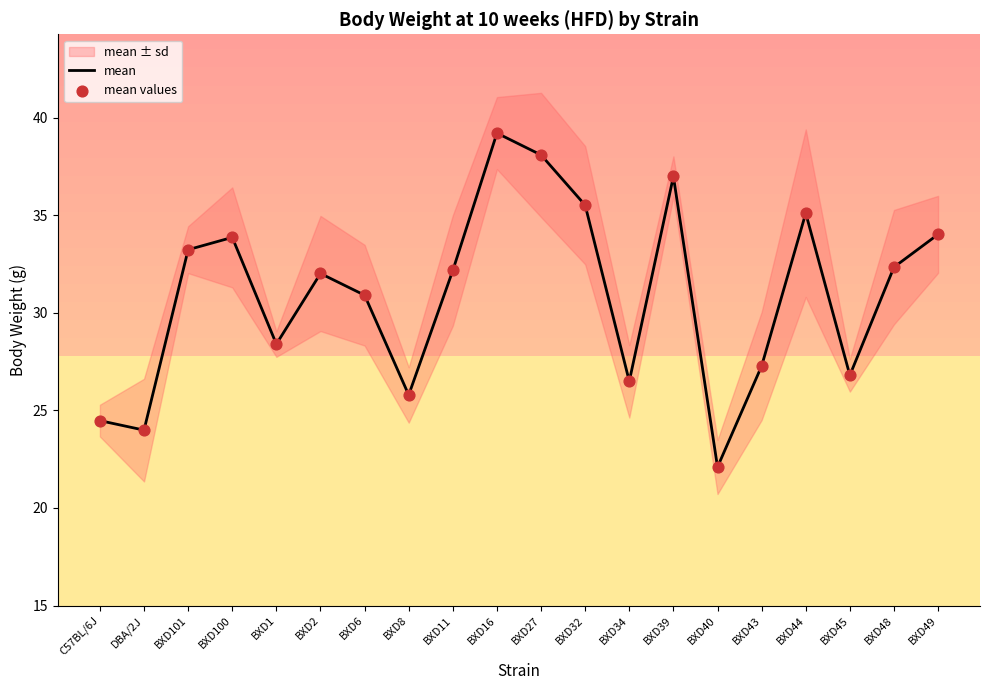

Which series has the widest spread of Y values?

mean